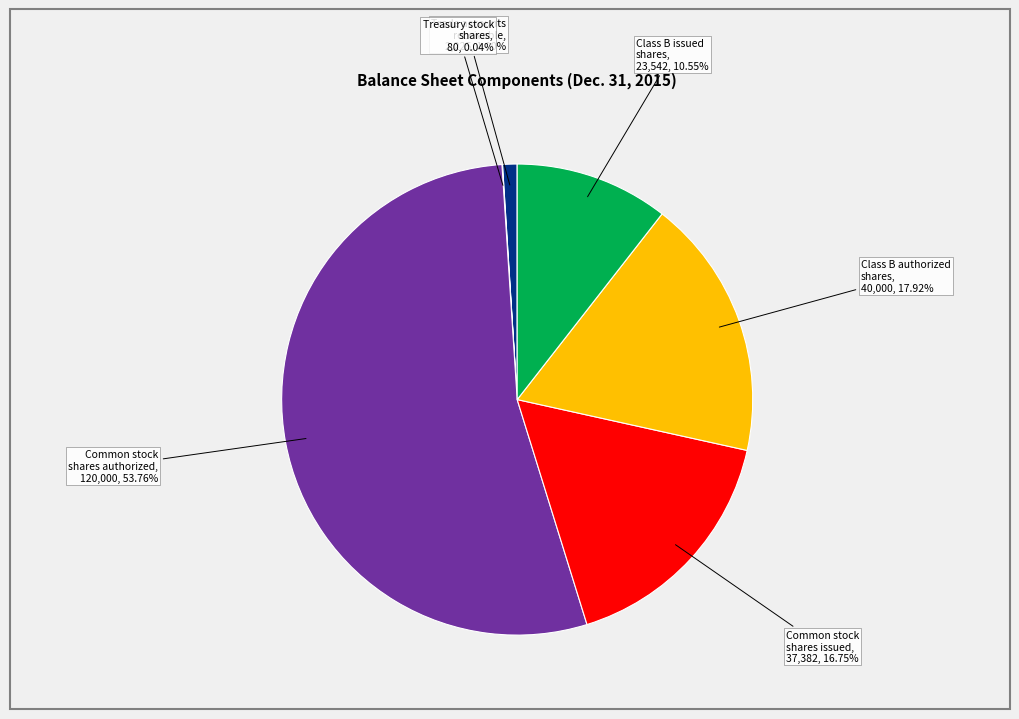

Does any single category account for the majority?

Yes